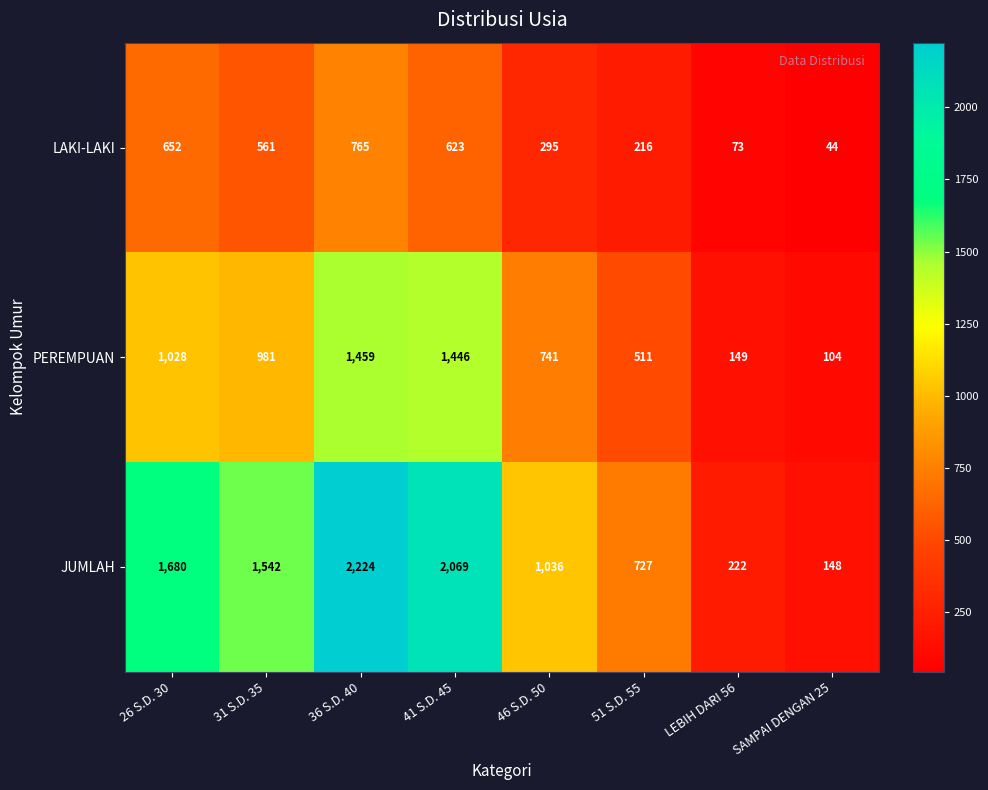

Which series has the largest total across all categories?

JUMLAH